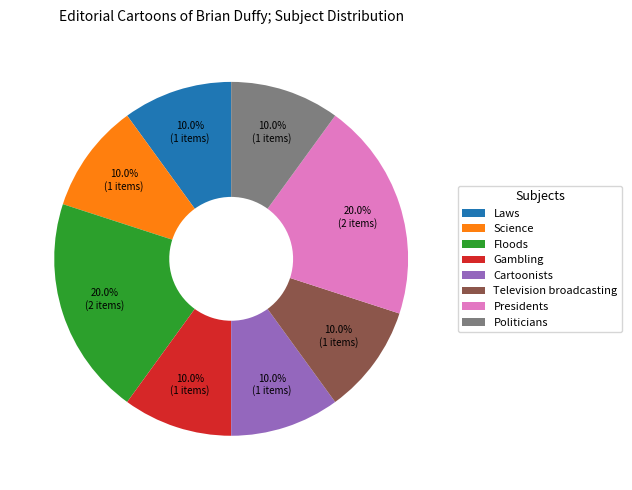

Is it true that Cartoonists is 1% of the pie?

False